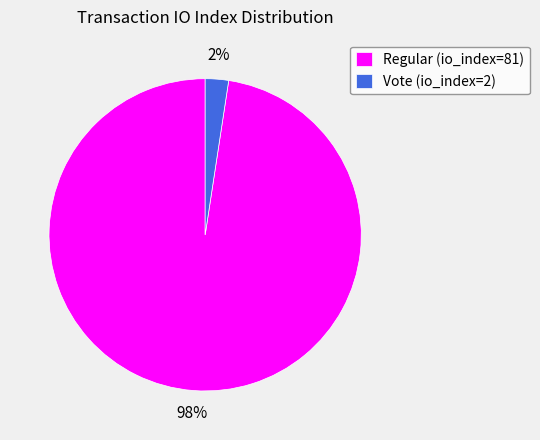

To the nearest percent, what percentage of the pie is Vote (io_index=2)?

2%